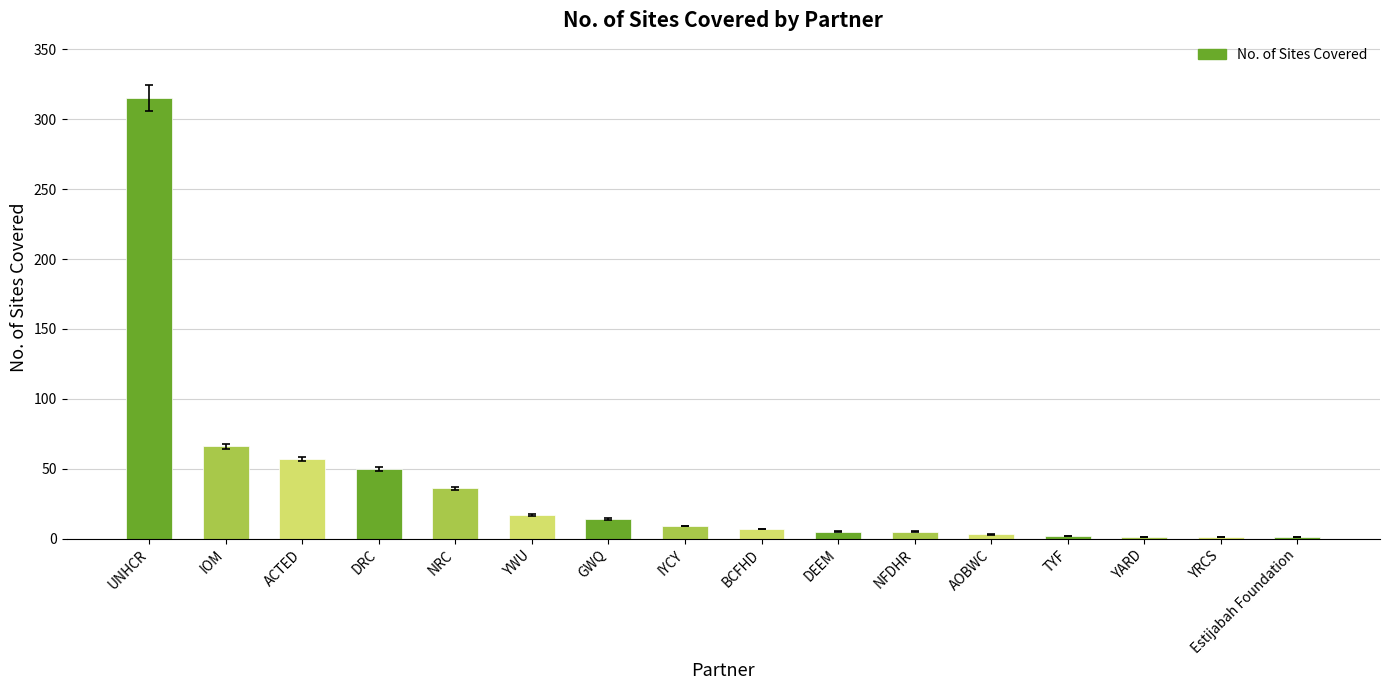

What is the sum of all values?

589